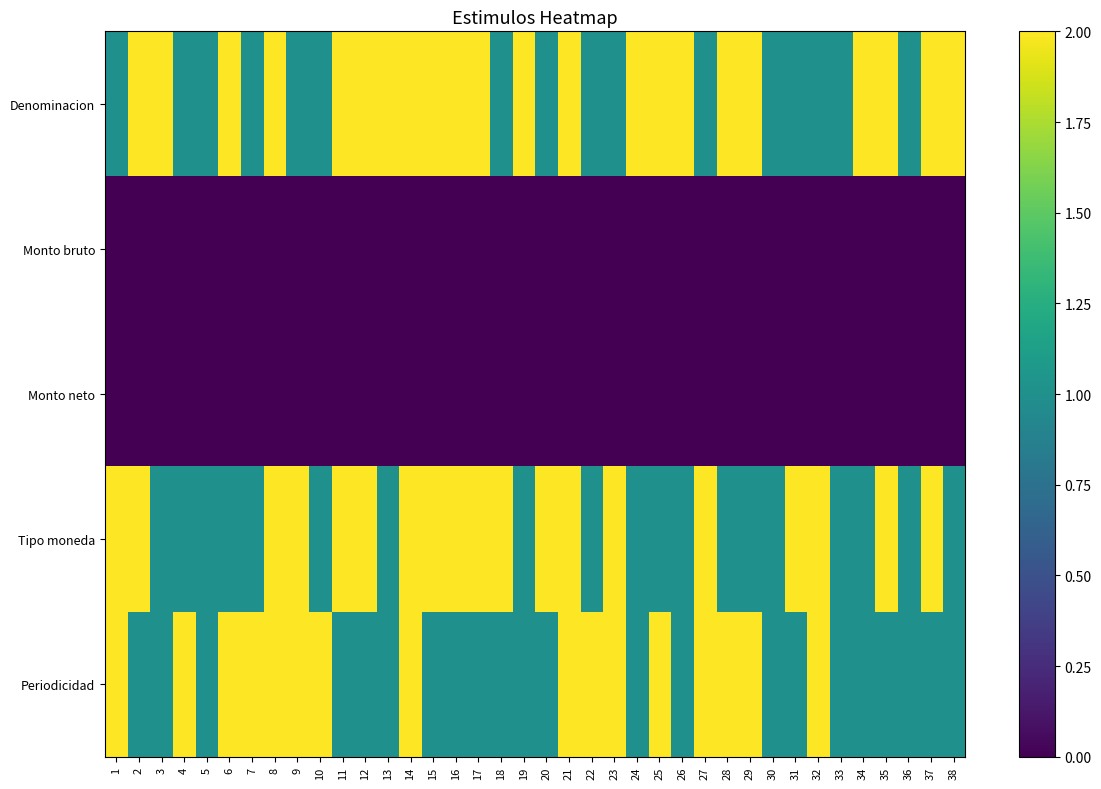

Which label corresponds to the smallest value in the chart?

1